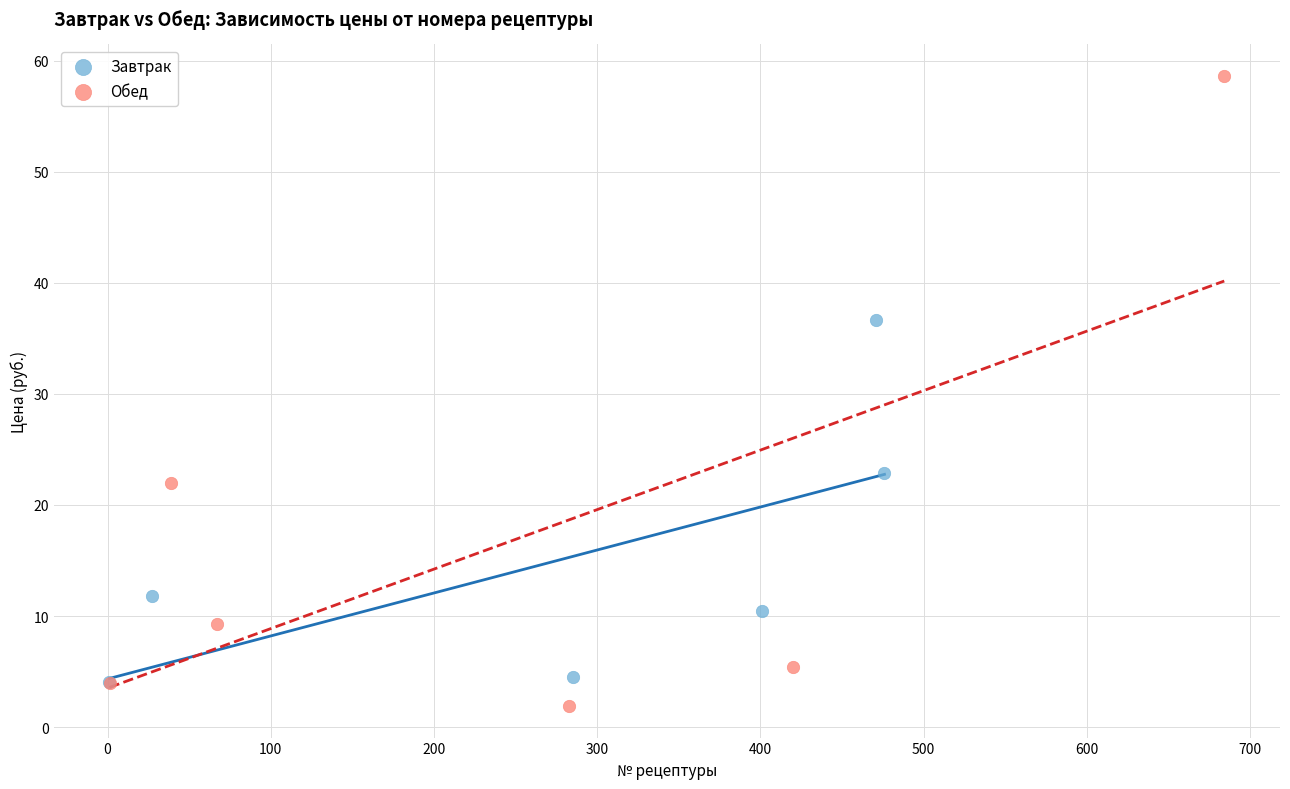

Which series reaches the minimum Y coordinate?

Обед